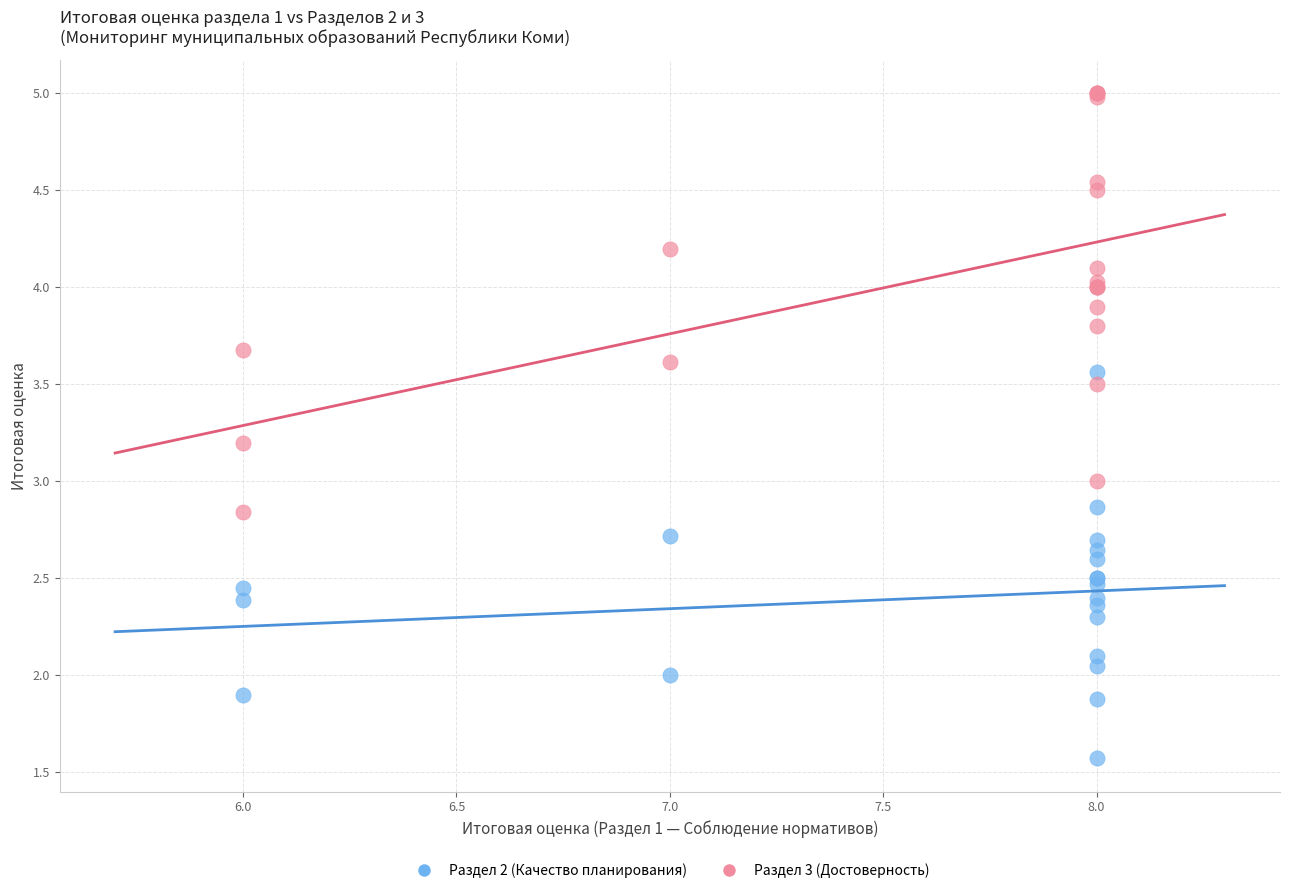

Which series reaches the maximum Y coordinate?

Раздел 3 (Достоверность)